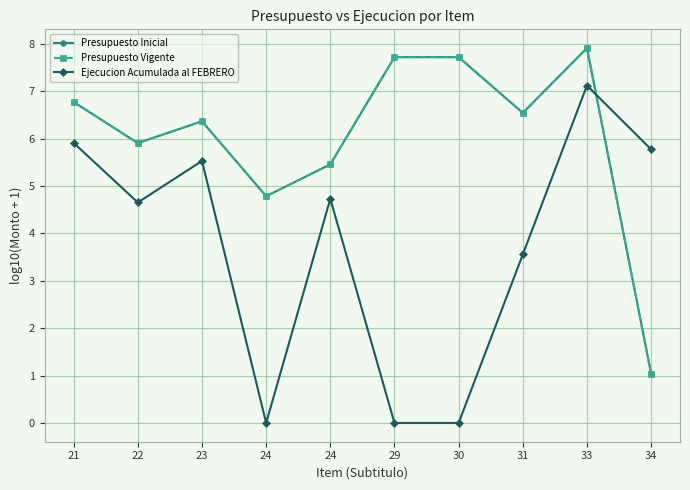

Is this an area chart (filled region under the line)?

No